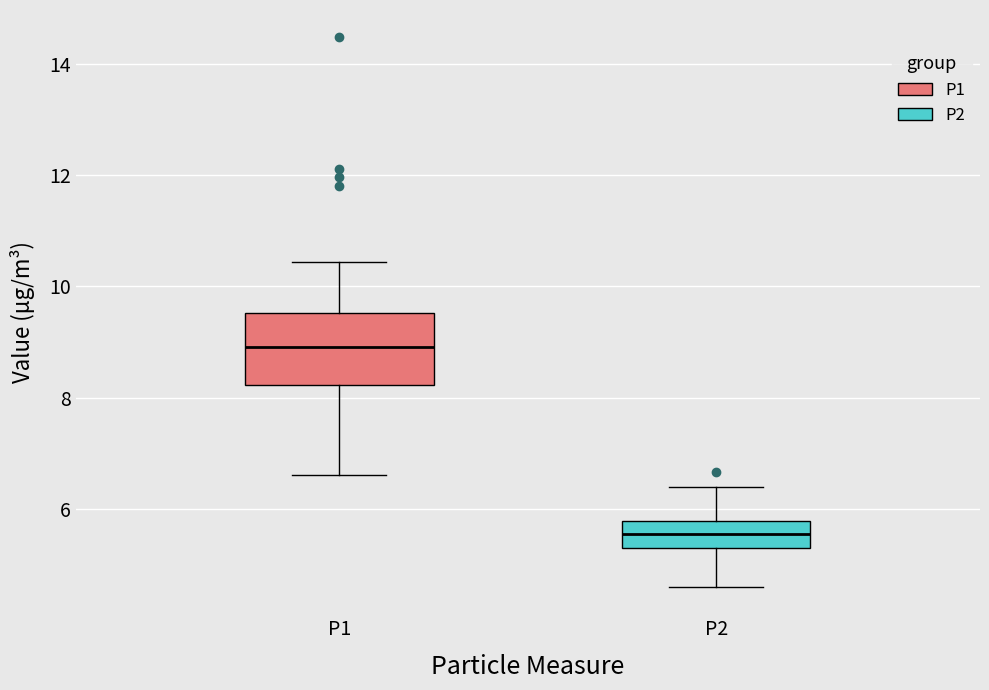

Which box has the highest median line?

P1